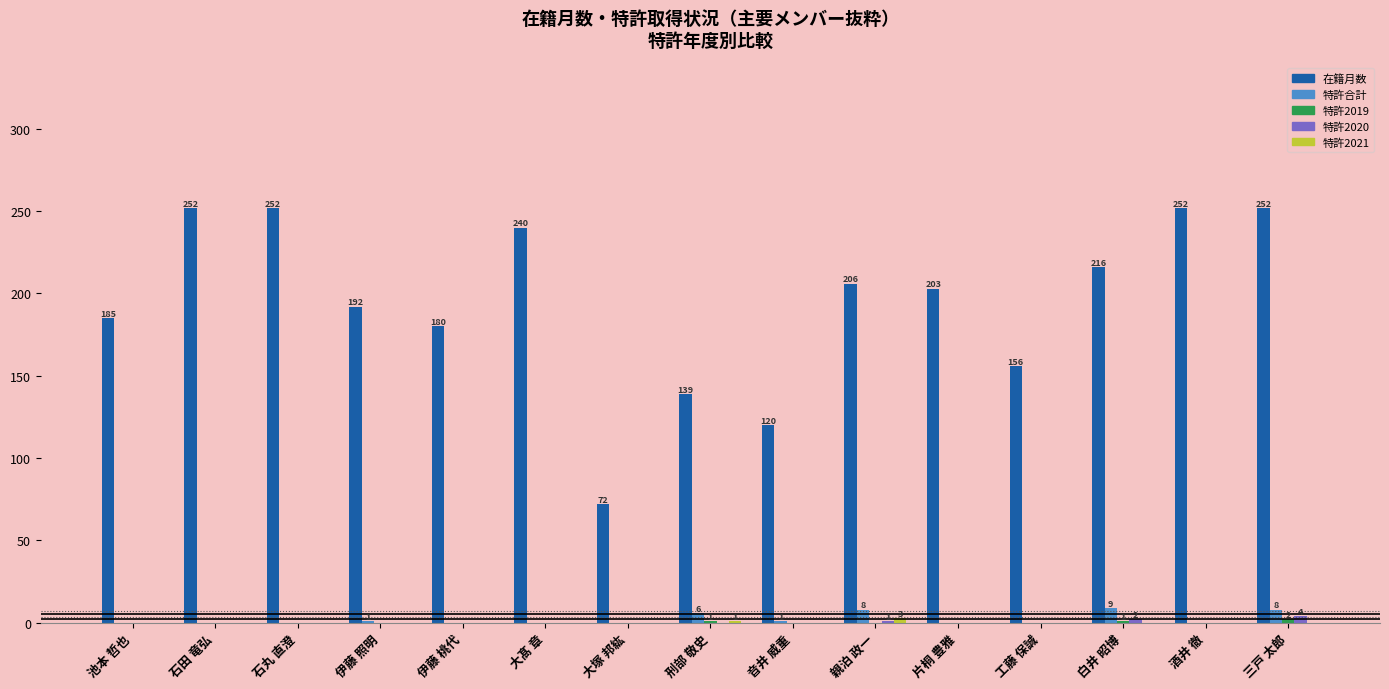

Which series has the largest total across all categories?

在籍月数